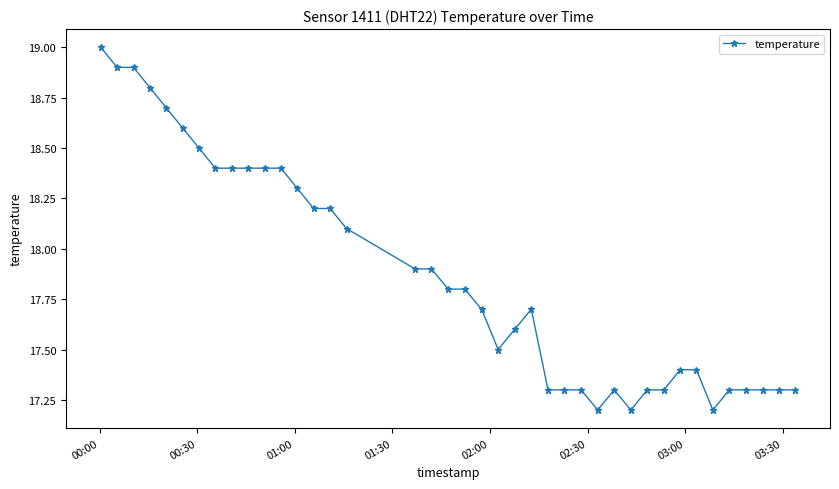

True or false: the data has more than 1 interior local peaks.

True